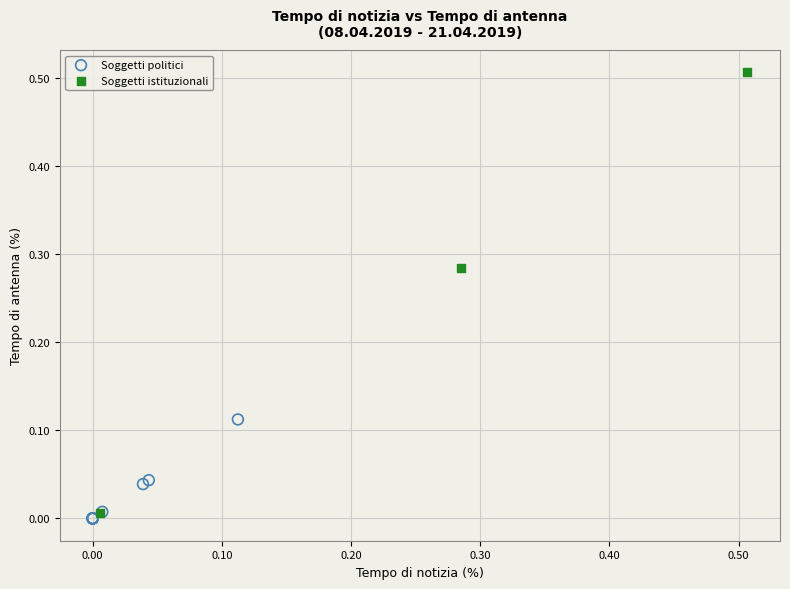

Which series contains the highest Y value?

Soggetti istituzionali